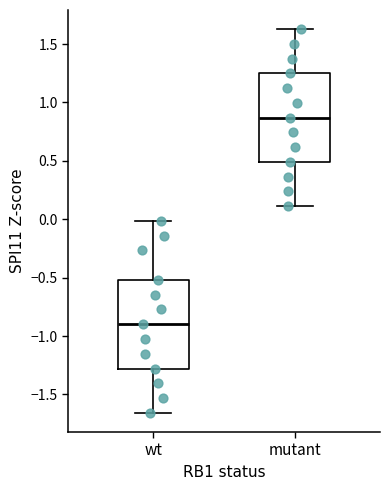

Reading left to right, transcribe this box plot: for each box, give where its median line is, the range the box spans, and where its two whiskers end, as read against the y-axis. The values are not printed on the chart, so give them approximately, as read against the axis.

wt: median -0.90, box -1.30 to -0.50, whiskers -1.65 to 0.00
mutant: median 0.85, box 0.50 to 1.25, whiskers 0.10 to 1.65